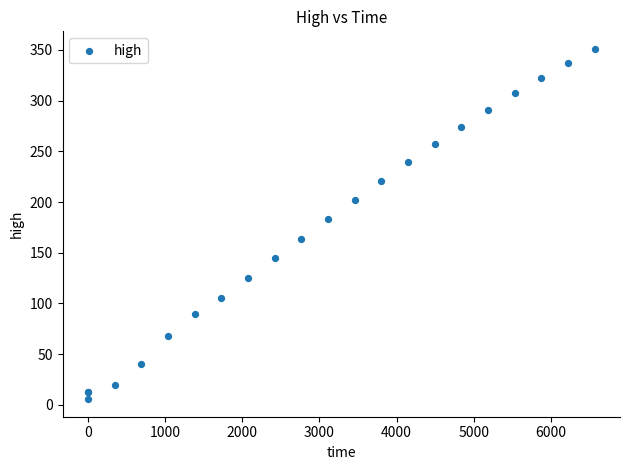

What Y value in the scatter plot is closest to 178?

183.1